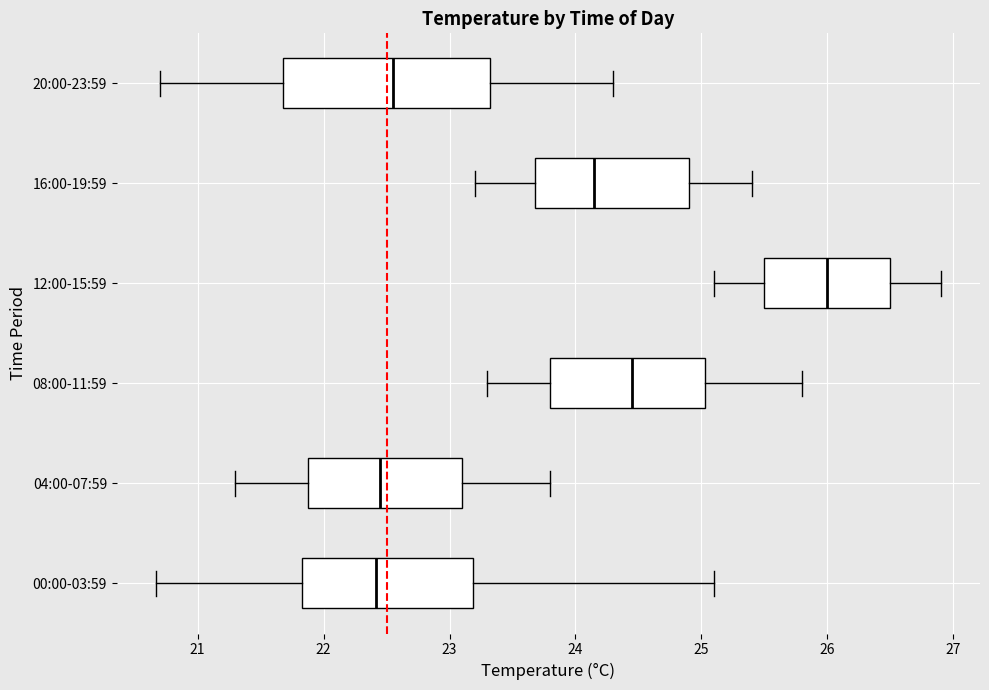

Reading bottom to top, transcribe this box plot: for each box, give where its median line is, the range the box spans, and where its two whiskers end, as read against the x-axis. The values are not printed on the chart, so give them approximately, as read against the axis.

00:00-03:59: median 22.4, box 21.8 to 23.2, whiskers 20.7 to 25.1
04:00-07:59: median 22.5, box 21.9 to 23.1, whiskers 21.3 to 23.8
08:00-11:59: median 24.5, box 23.8 to 25.0, whiskers 23.3 to 25.8
12:00-15:59: median 26.0, box 25.5 to 26.5, whiskers 25.1 to 26.9
16:00-19:59: median 24.2, box 23.7 to 24.9, whiskers 23.2 to 25.4
20:00-23:59: median 22.6, box 21.7 to 23.3, whiskers 20.7 to 24.3